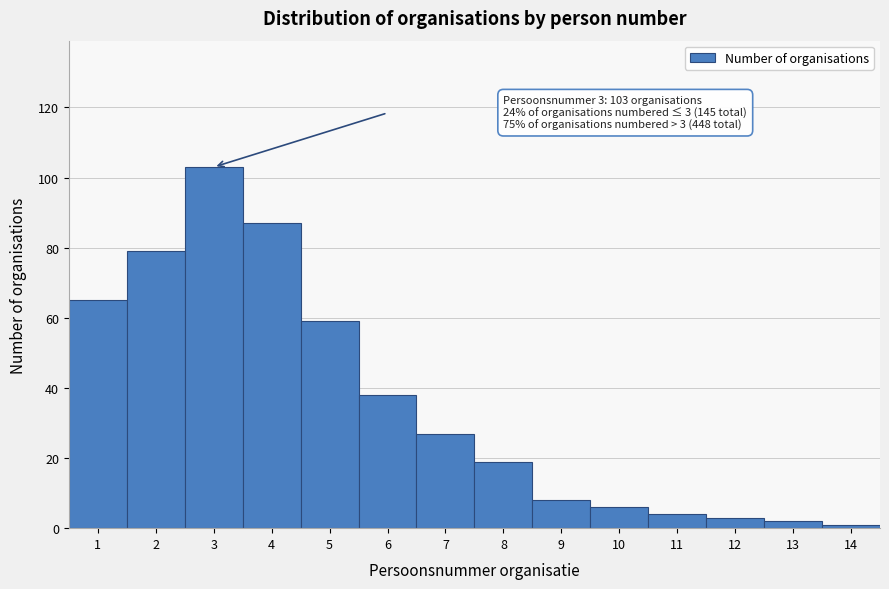

Reading left to right, list all the values displayed in this chart.

65	79	103	87	59	38	27	19	8	6	4	3	2	1